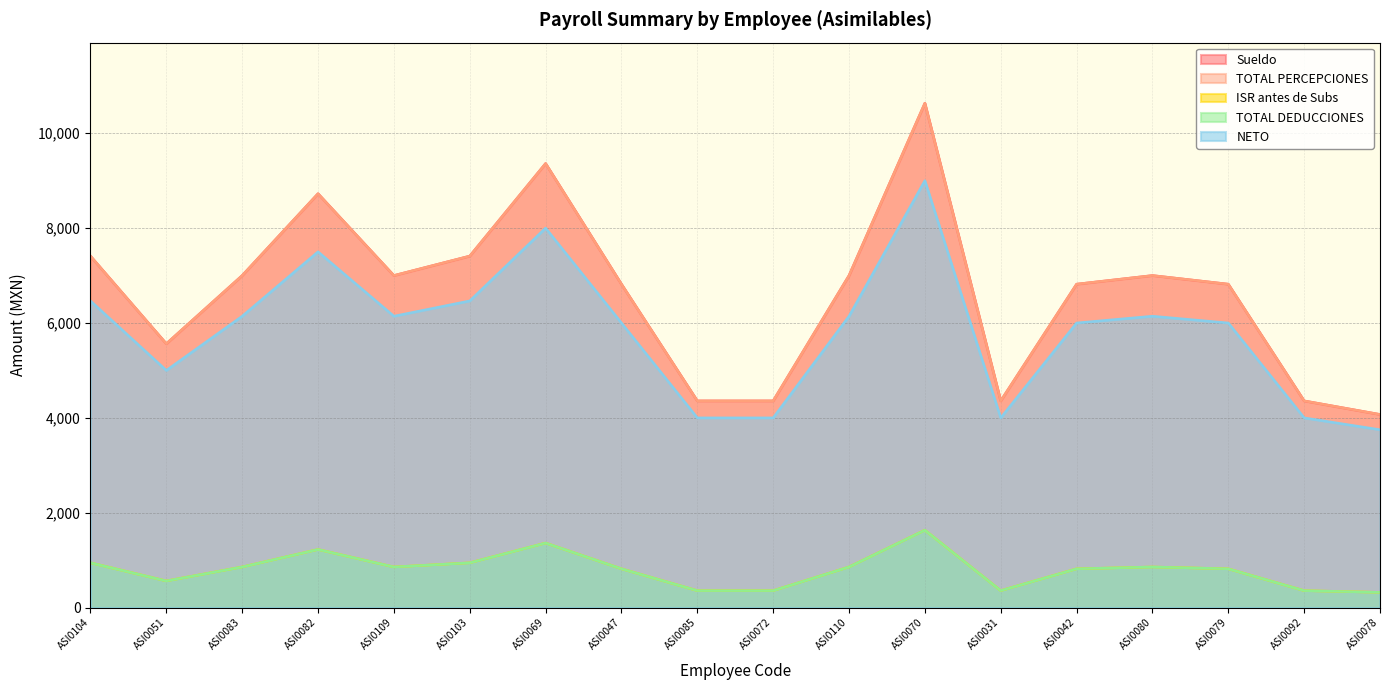

True or false: ISR antes de Subs and TOTAL DEDUCCIONES intersect in this chart.

False